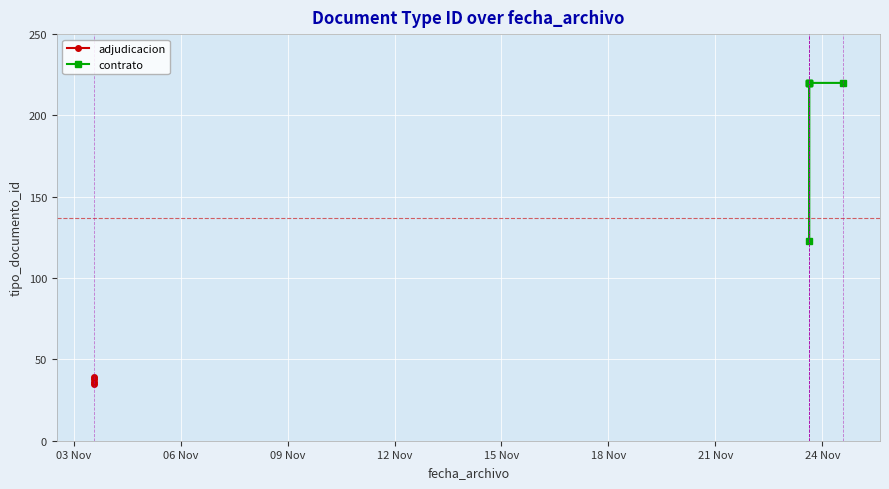

The chart shows a value of 220 at 2020-11-23 15:09:53. True or false?

True